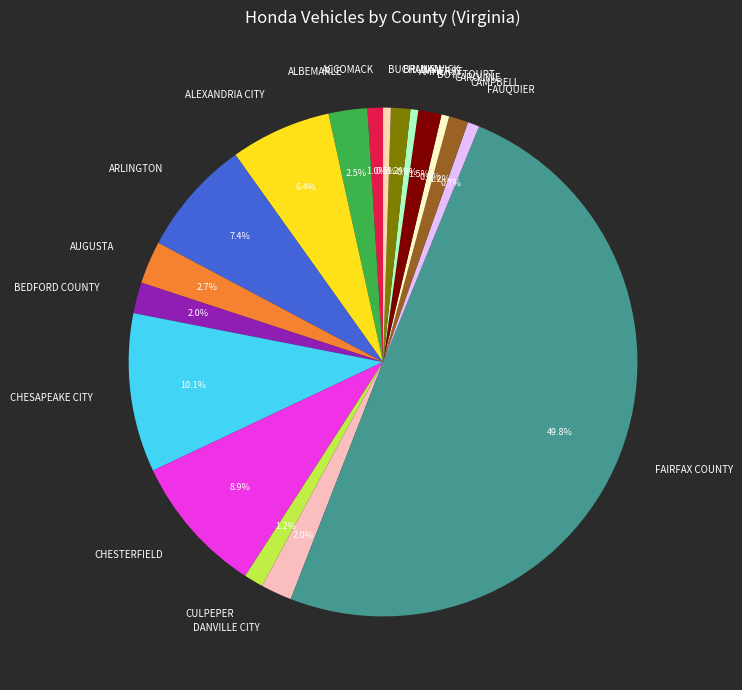

Does FAUQUIER account for over 50% of the chart?

No